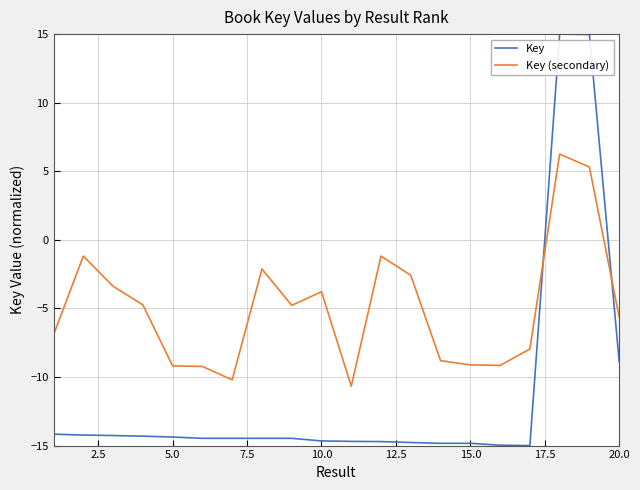

List the series in order of their peak value, lowest first.

Key (secondary), Key